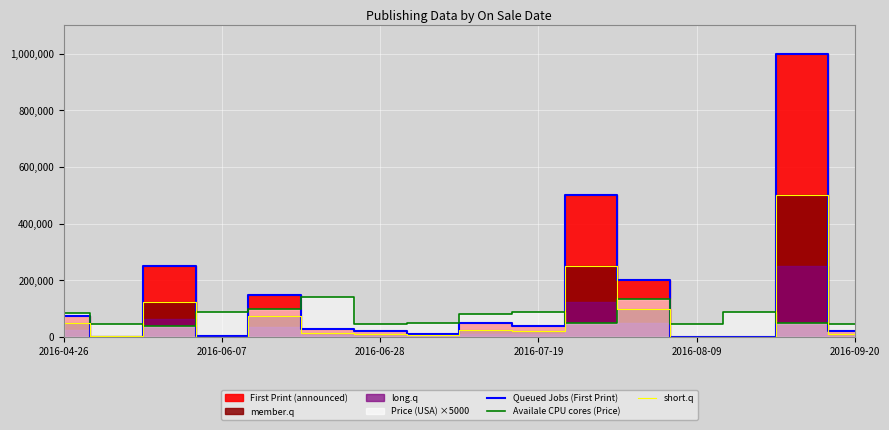

In Availale CPU cores (Price), how many points are higher than both neighbors (excluding endpoints)?

4